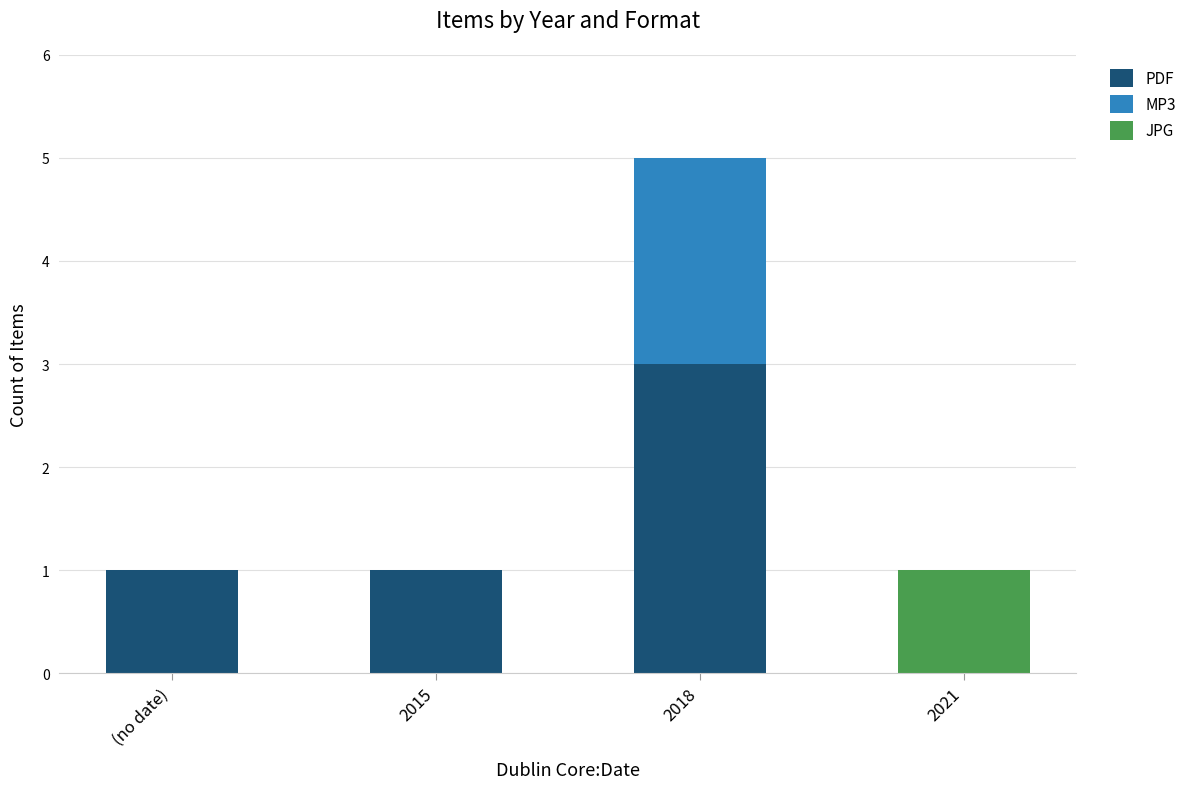

What is the average value of the PDF series?

1